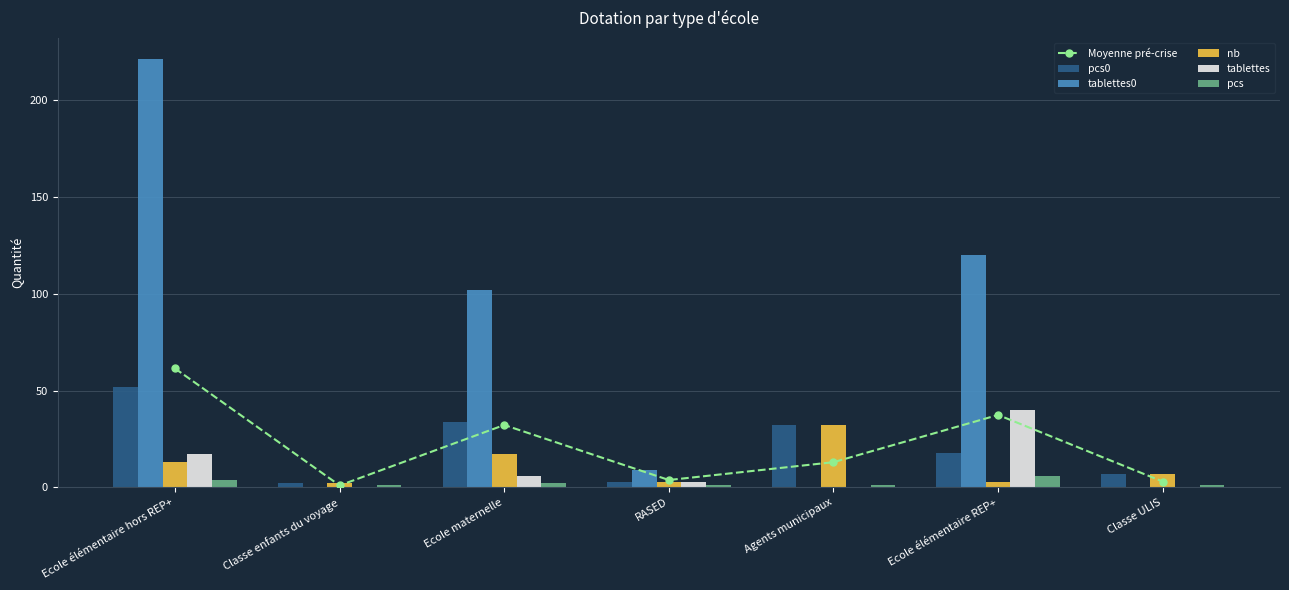

At which label does pcs reach its minimum?

Classe enfants du voyage